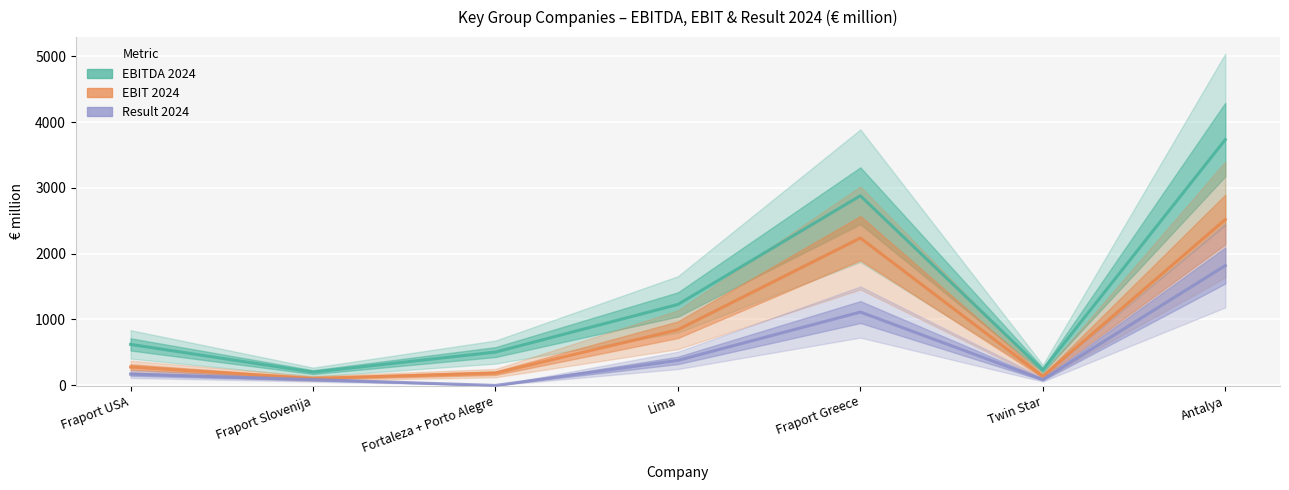

What is the sum of the EBITDA 2024 values at Fortaleza + Porto Alegre and Fraport Greece?

3383.0